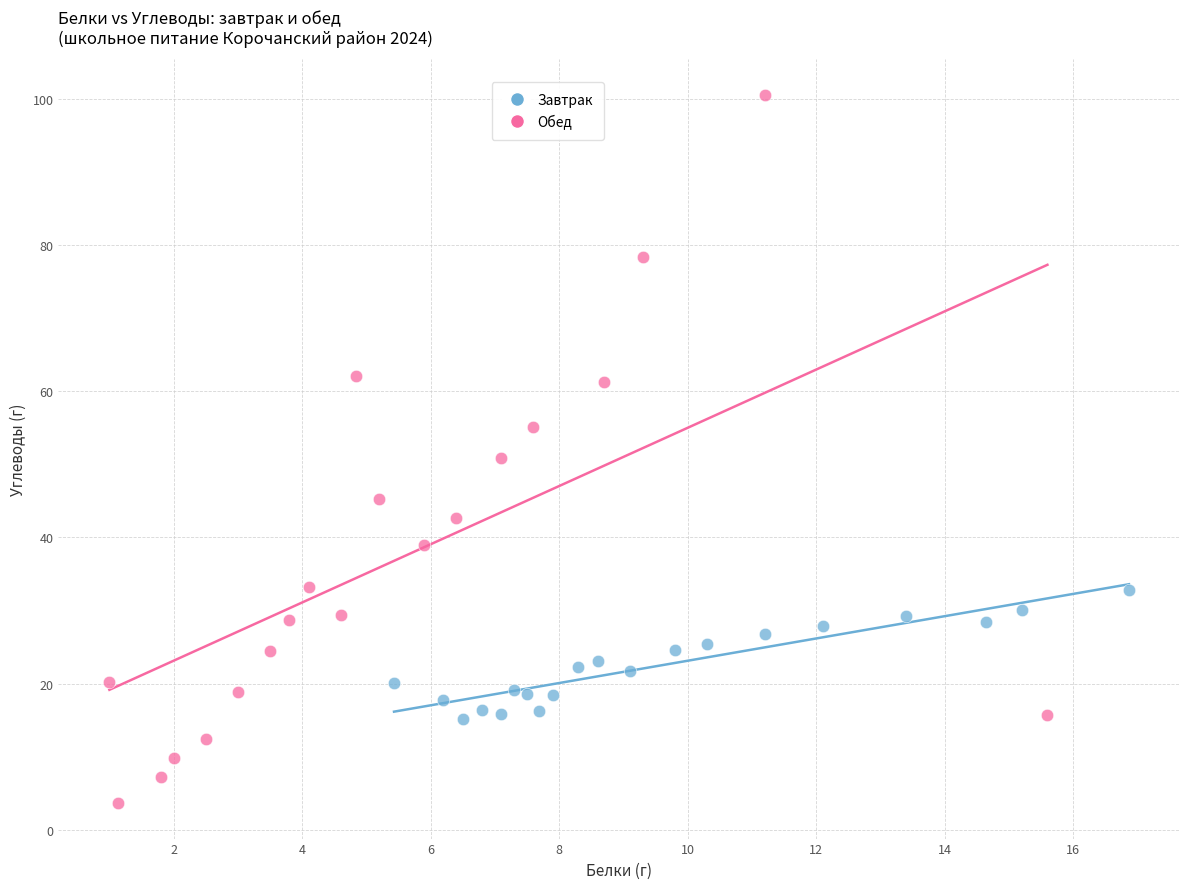

Which series contains the highest Y value?

Обед